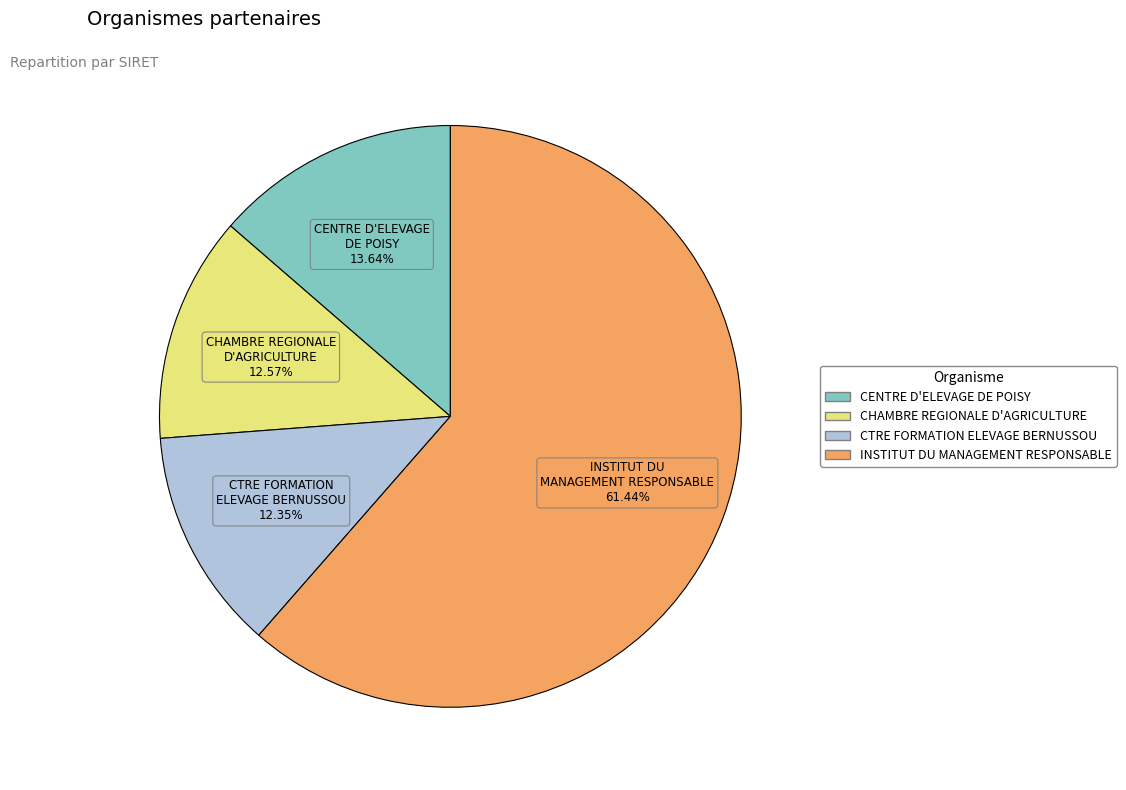

Is there a majority slice in this chart?

Yes